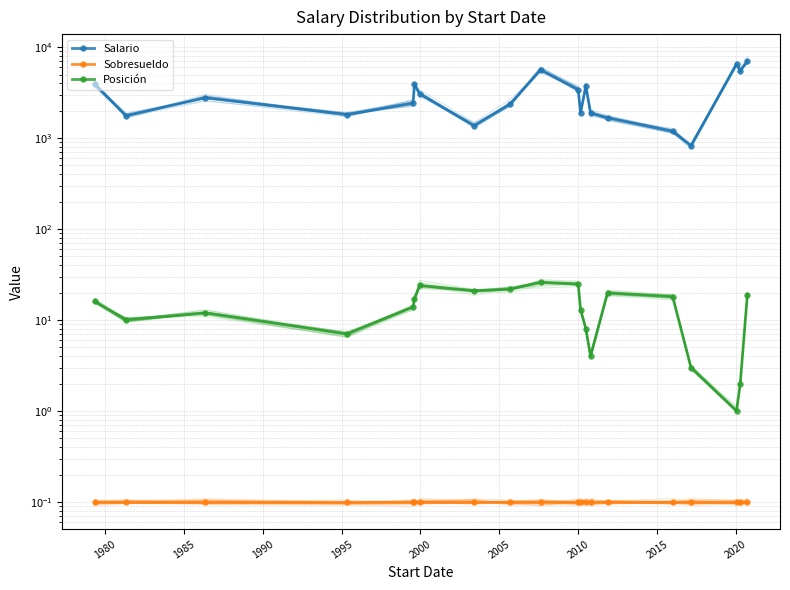

How many data points in Salario are above 2775?

9